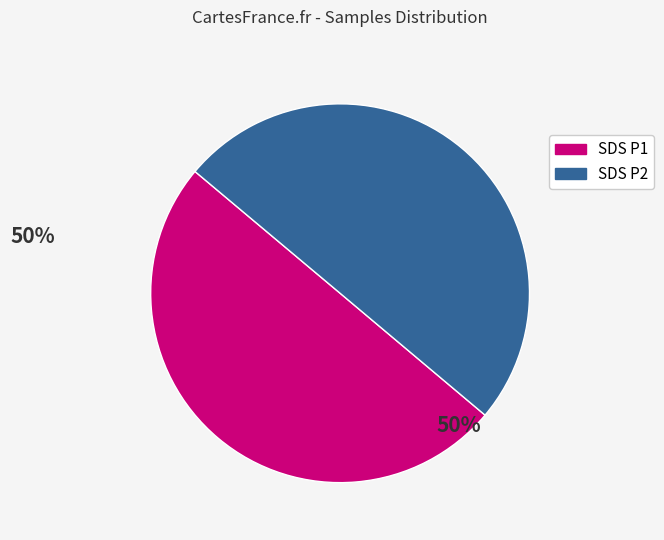

How many slices are in this pie chart?

2